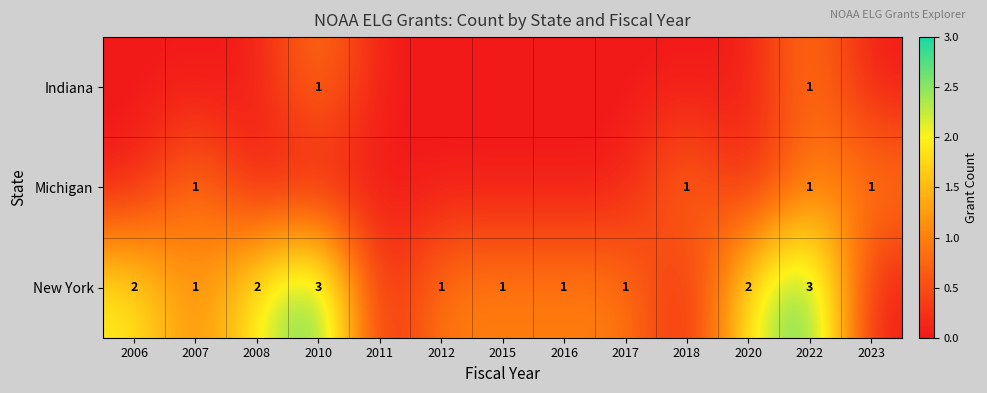

The value of New York at 2022 is 3. True or false?

True